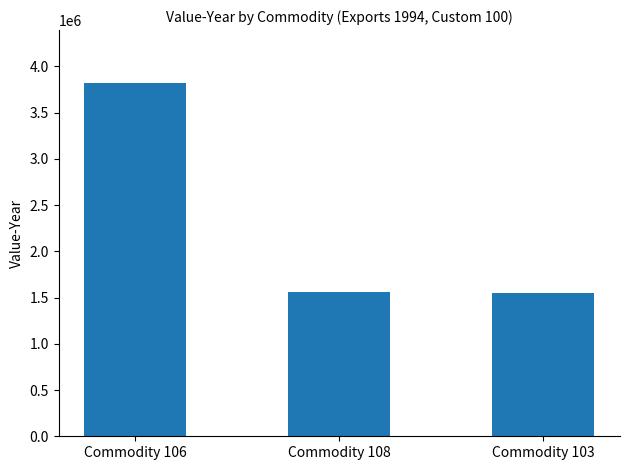

Are the bars grouped side by side (vs. stacked)?

No